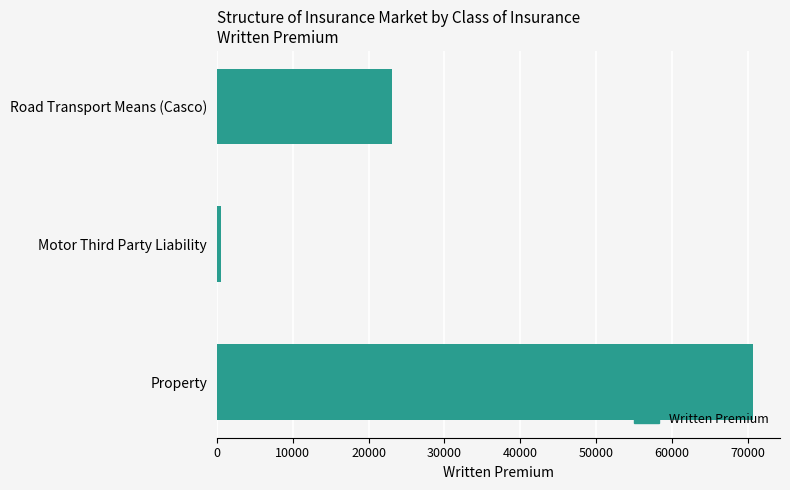

What is the average value?

31449.5